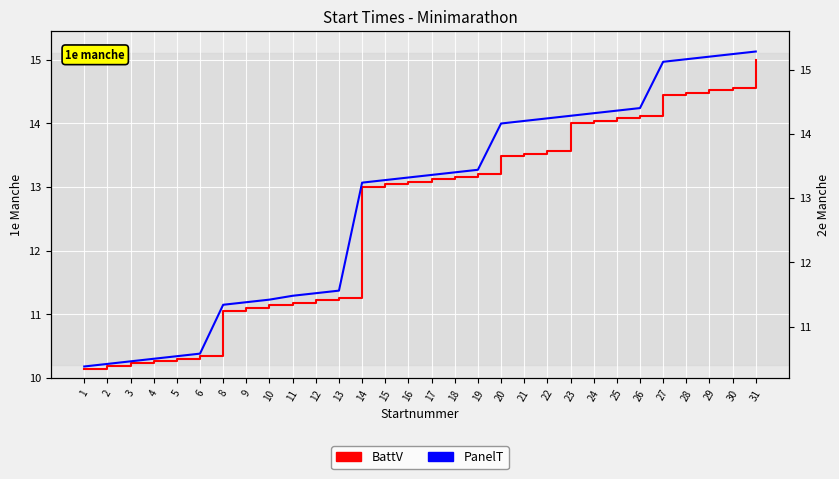

Which category has the lowest value across all series?

1